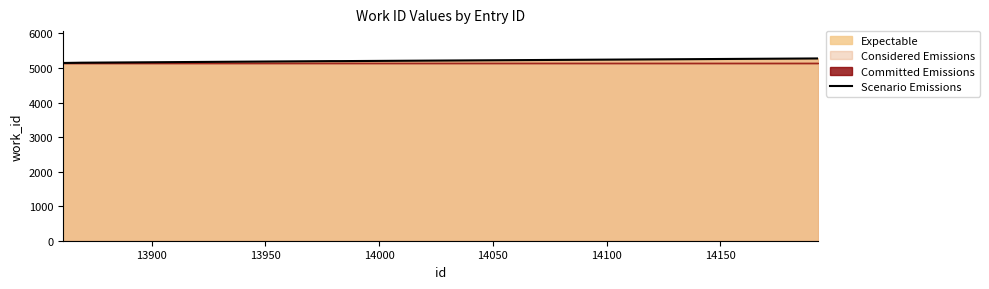

What is the ratio of the value at 13900 to the value at 13950?

1.0